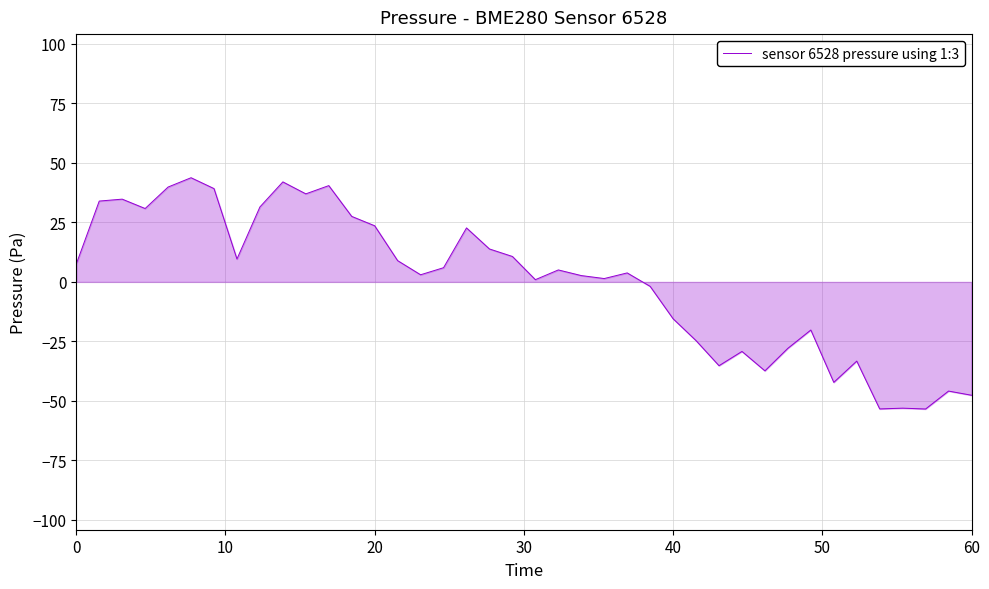

What is the difference between the maximum and minimum values?

97.2